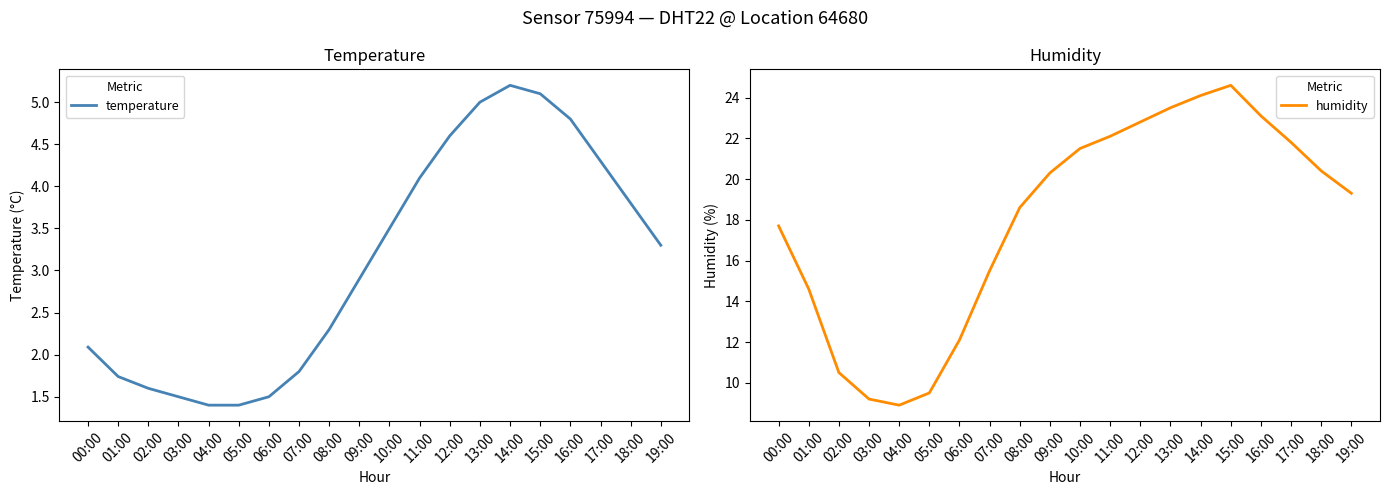

The temperature series shows 4.3 at 17:00. True or false?

True